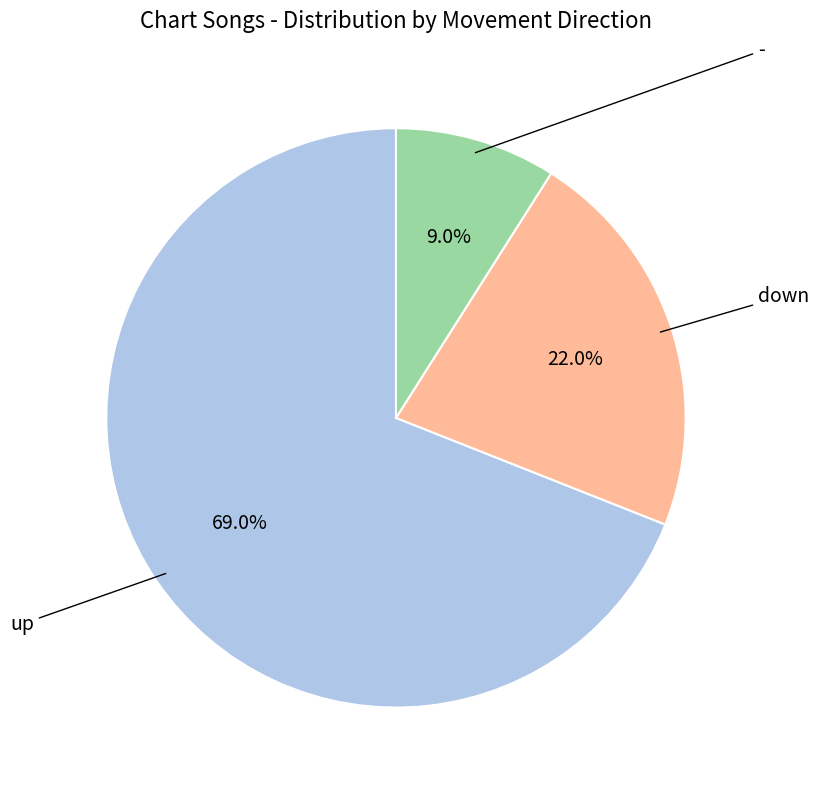

Does any single category account for the majority?

Yes